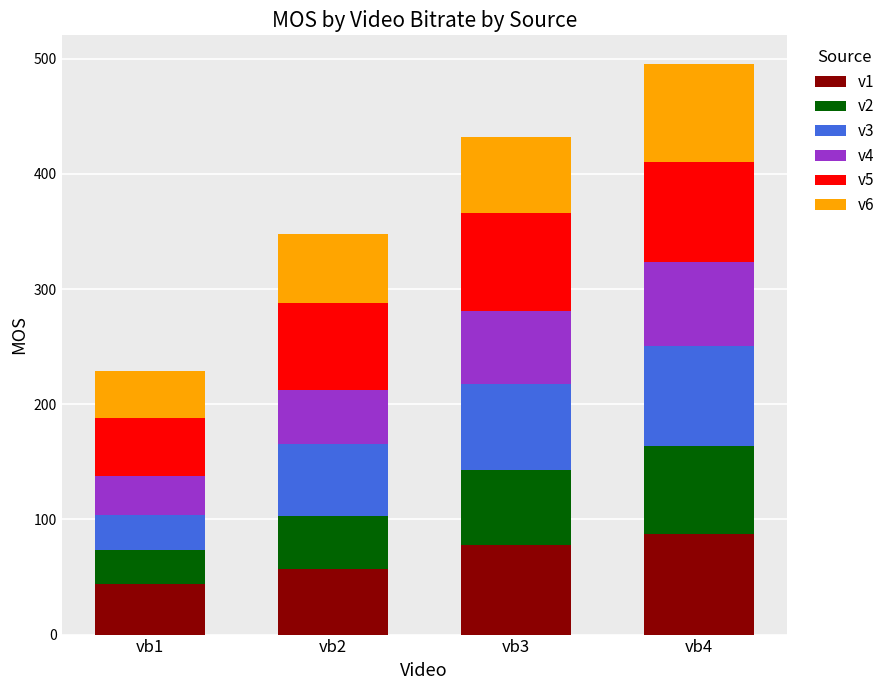

What is the maximum value for v1?

87.1